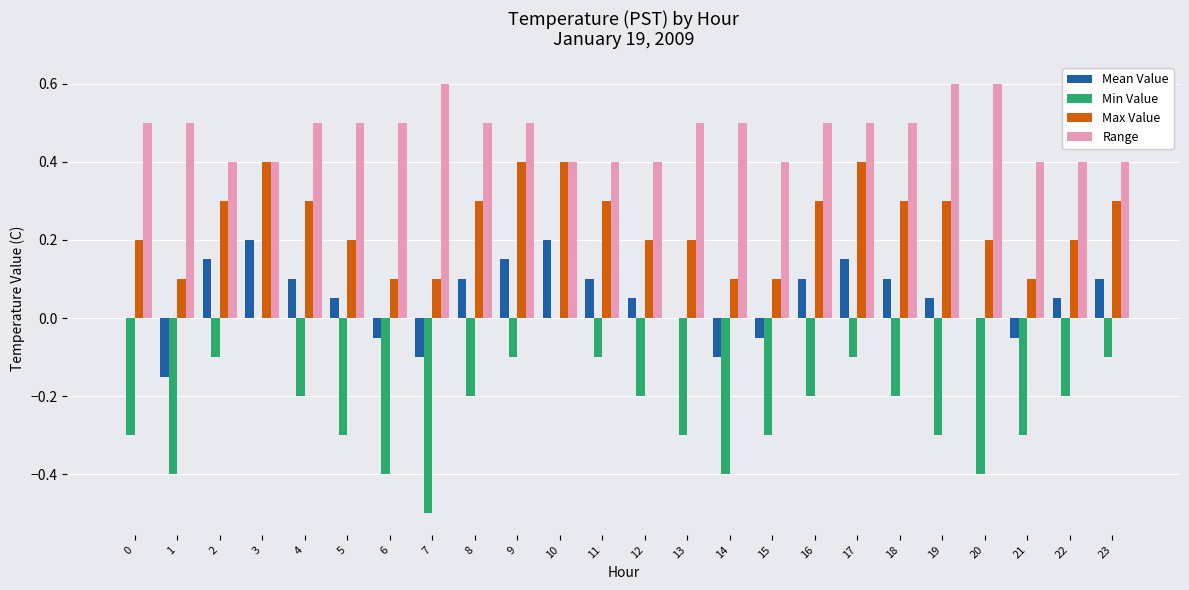

How many data points does each series have?

24